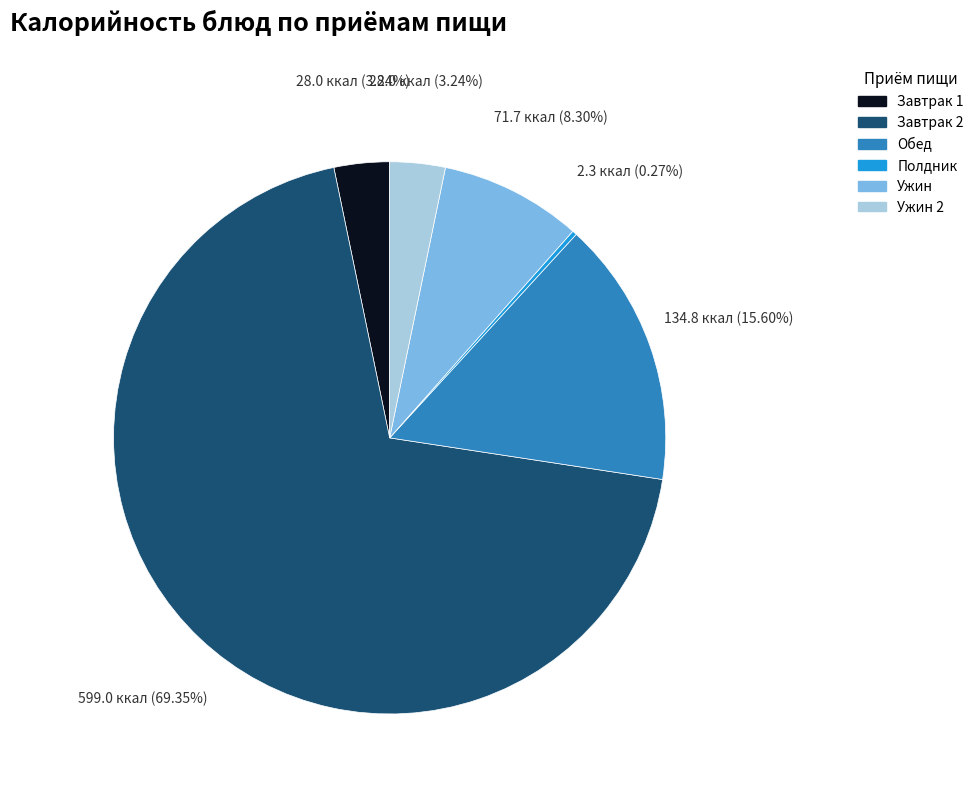

What is the ratio of the value at Завтрак 2 to the value at Обед?

4.4